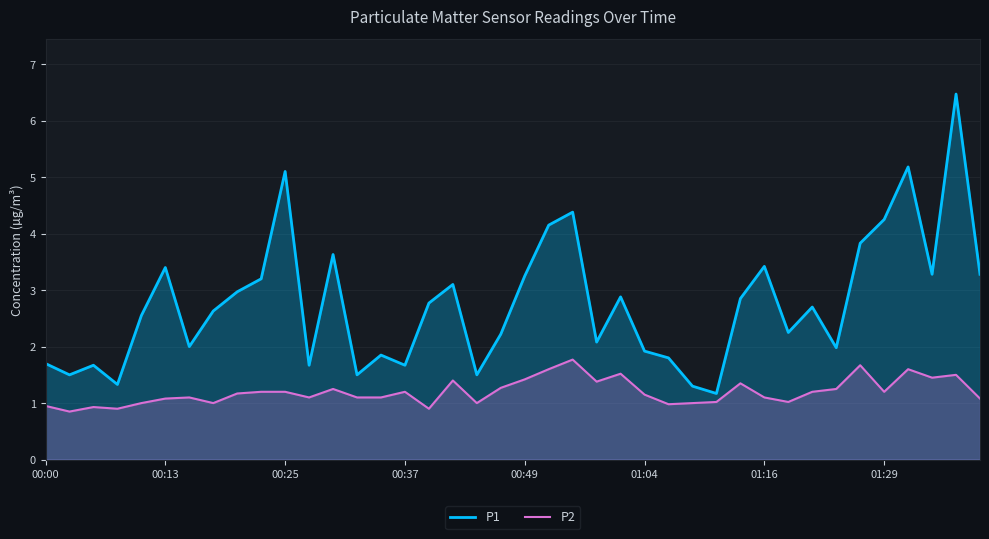

How many lines are shown in the chart?

2